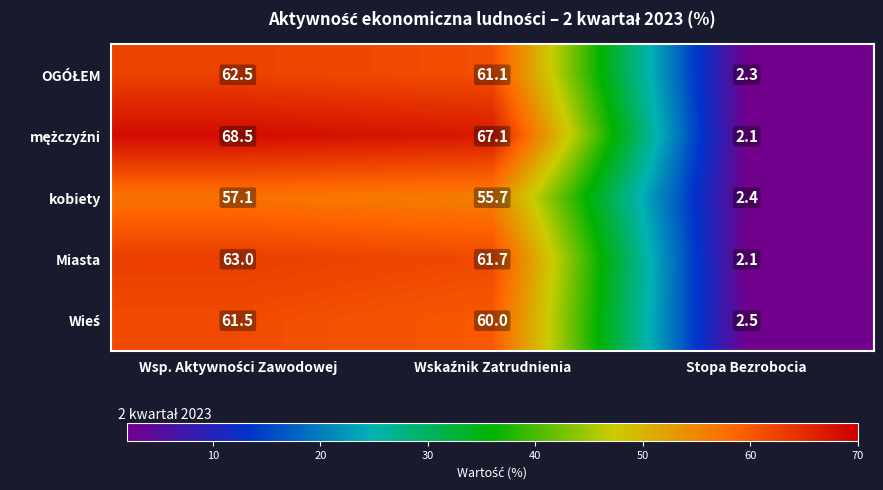

What is the greatest value displayed?

68.5